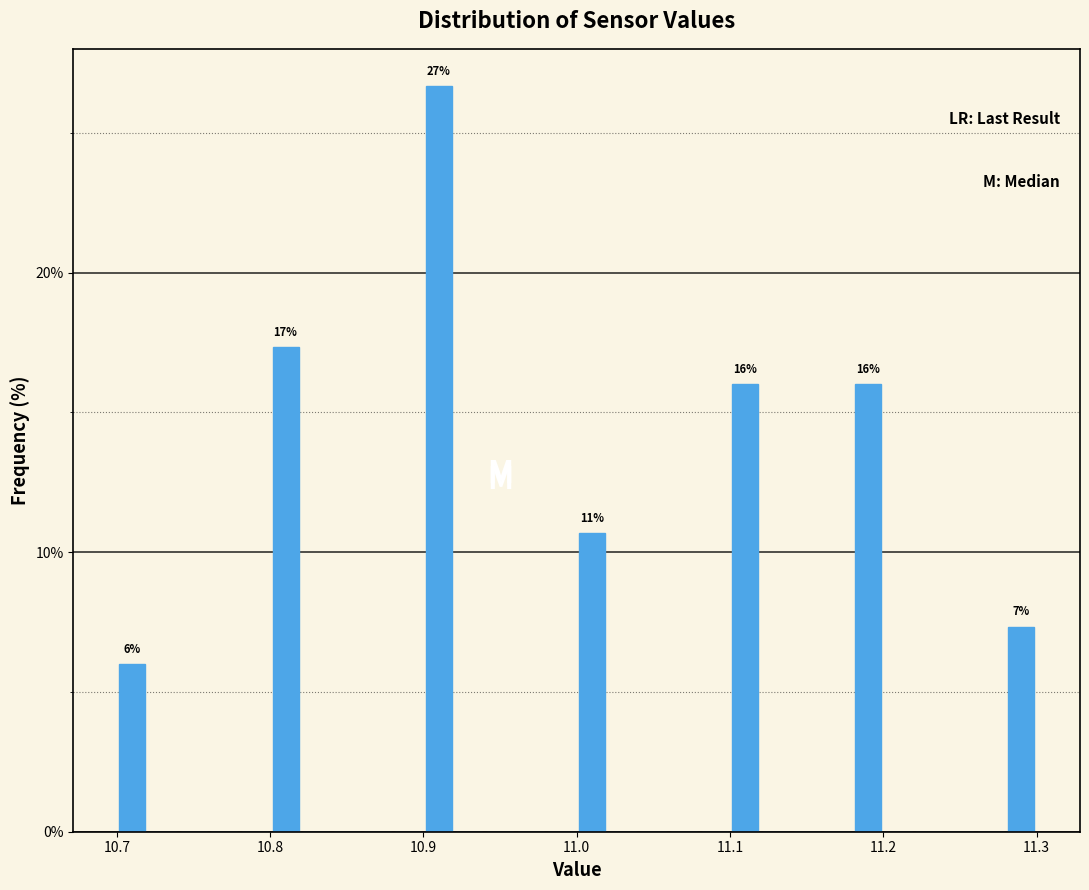

Read against the x-axis, roughly where is the centre of the tallest bar?

10.91